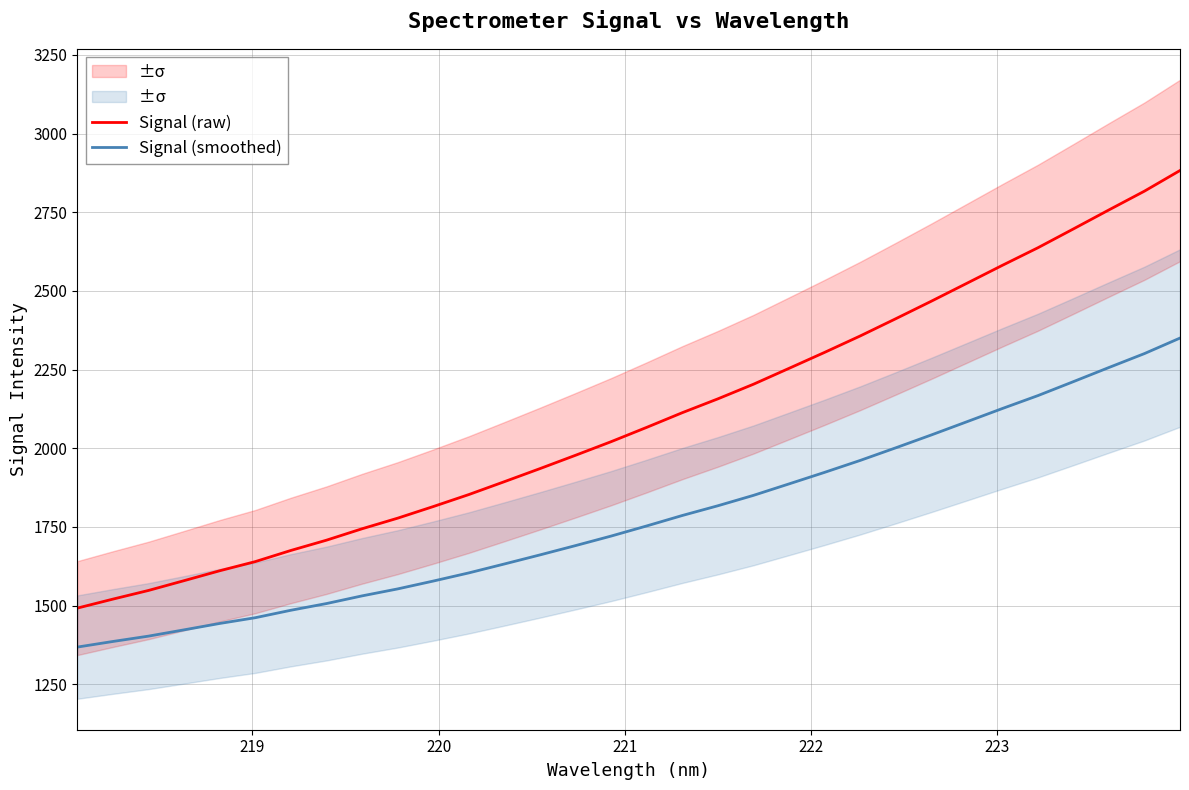

True or false: Signal (smoothed) and Signal (raw) intersect in this chart.

False